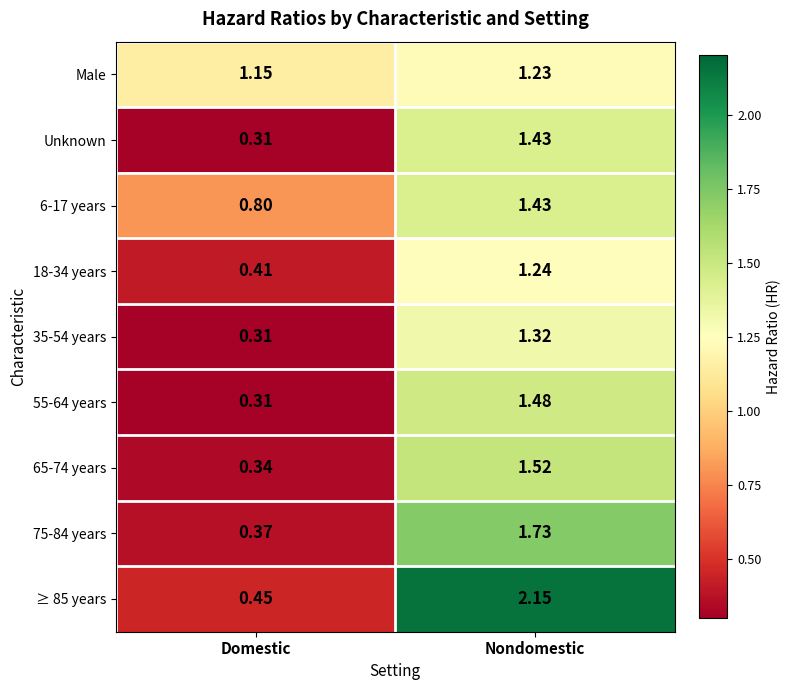

At which category is the sum across all series the highest?

Nondomestic